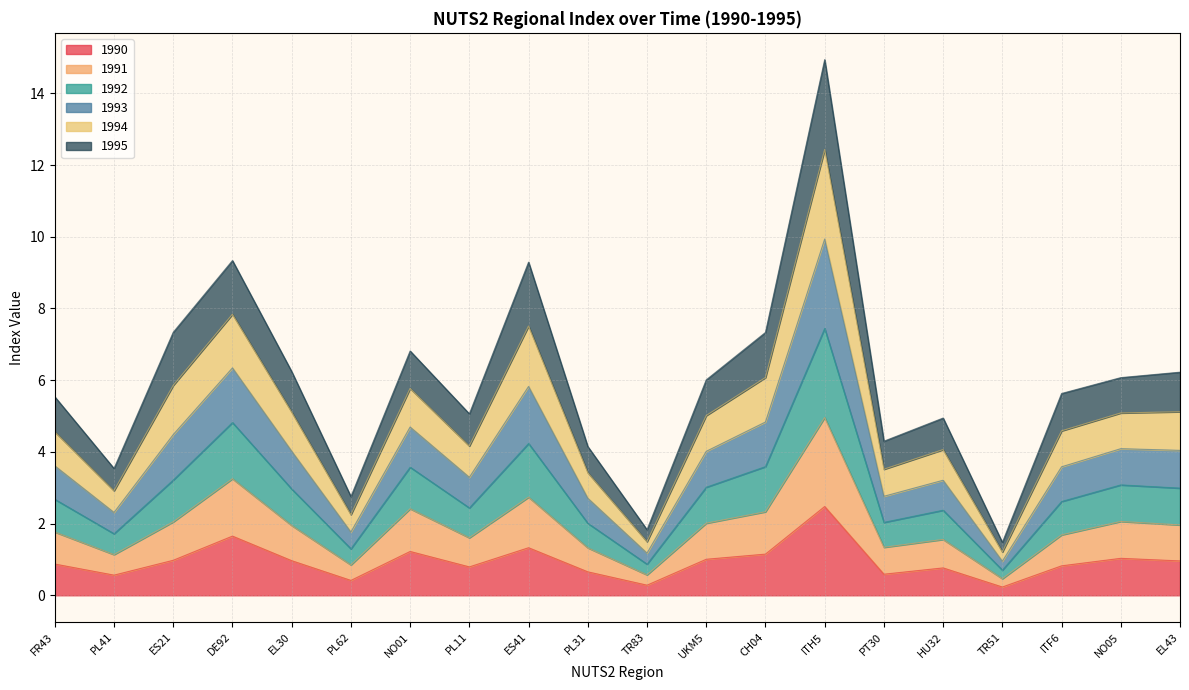

What is the total value across all series at NO05?

6.1